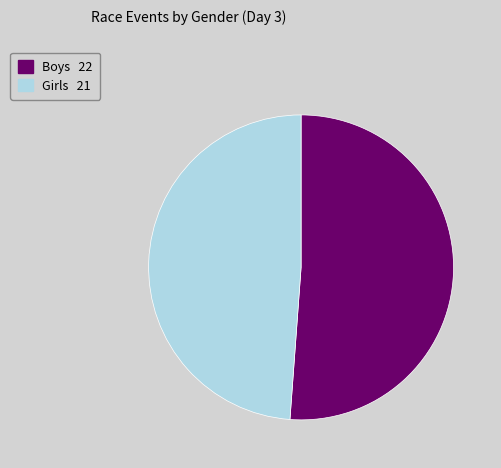

Which category accounts for the majority?

Boys